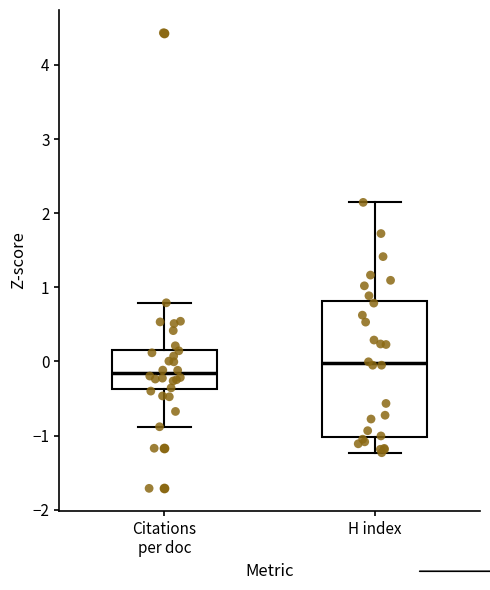

Where does the upper whisker of the box for Citations per doc end on the y-axis? The values are not printed on the chart, so give them approximately, as read against the axis.

0.8